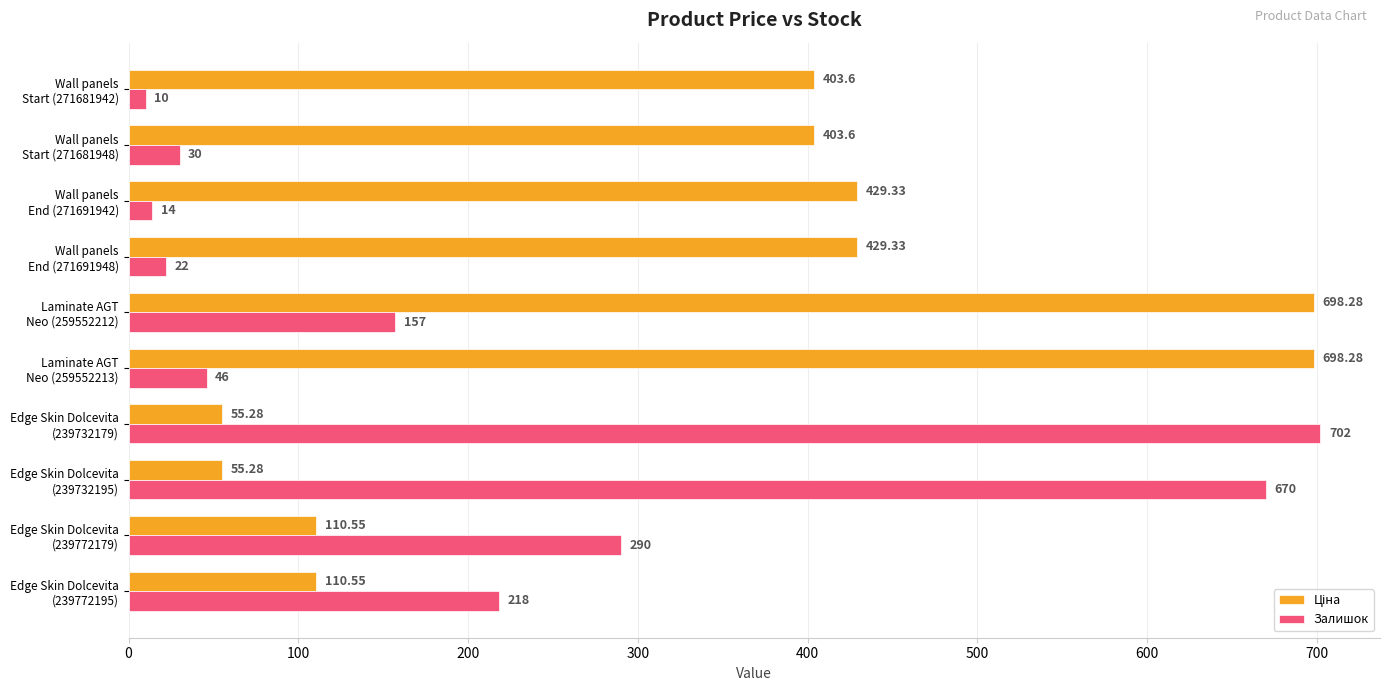

What is the difference between the maximum and minimum values in the Залишок series?

692.0